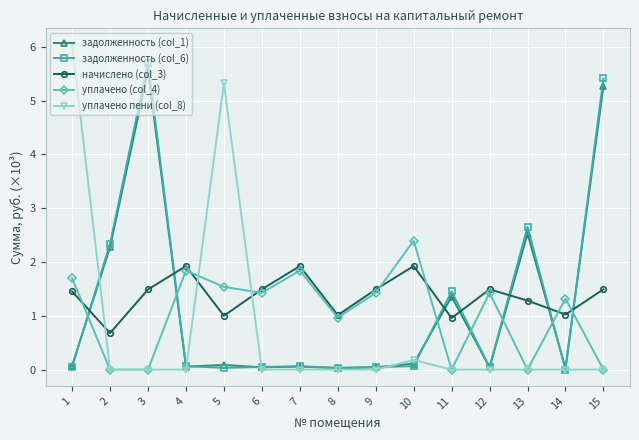

Which series has the largest range (max minus min)?

уплачено пени (col_8)